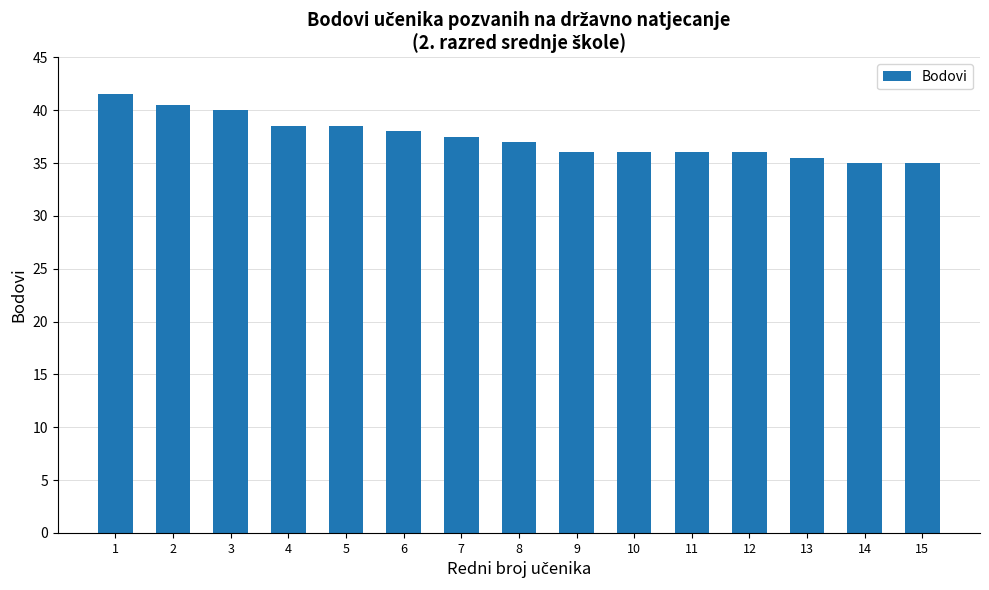

The value at 7 is 37.5. True or false?

True